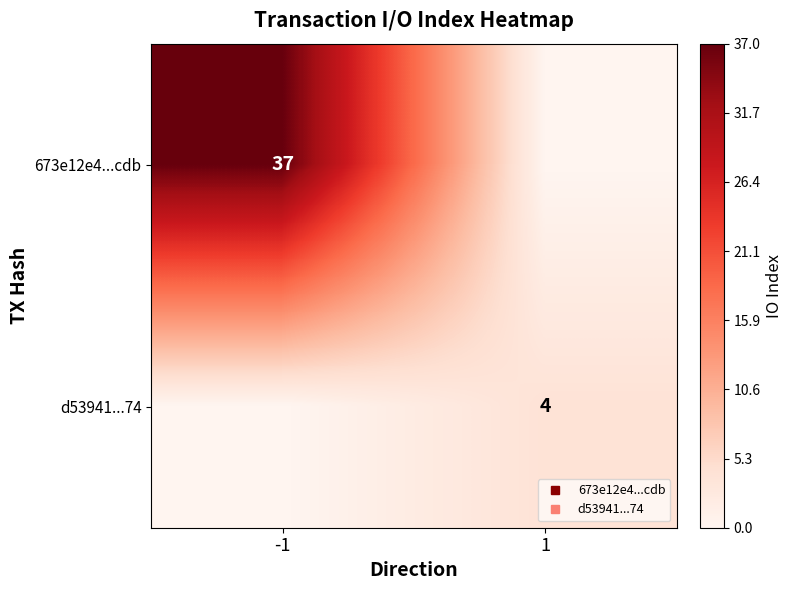

What is the difference between the d53941...74 values at -1 and 1?

4